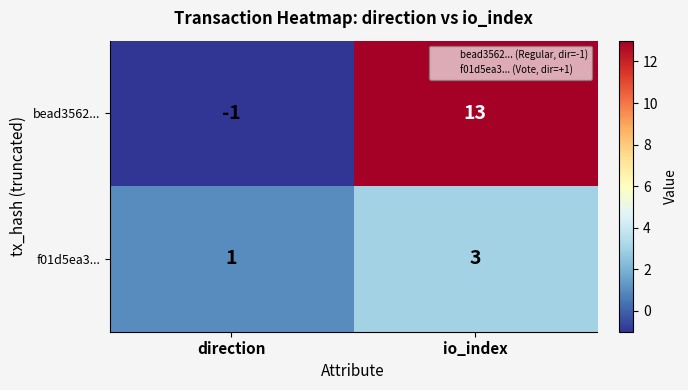

List the series in order of their overall mean, lowest first.

f01d5ea3..., bead3562...